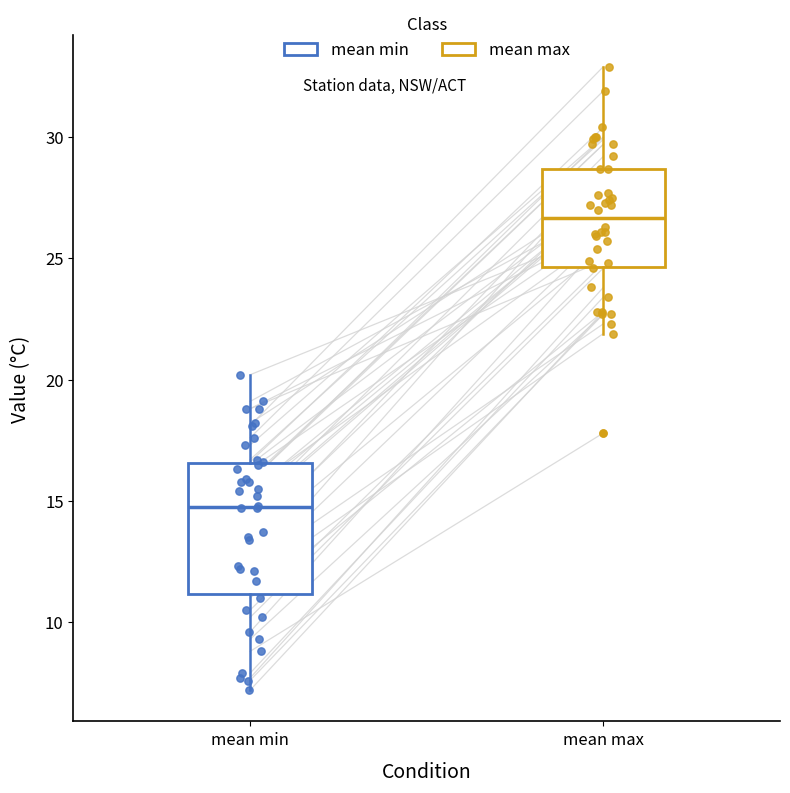

Which box is the tallest, from its lower edge to its upper edge?

mean min